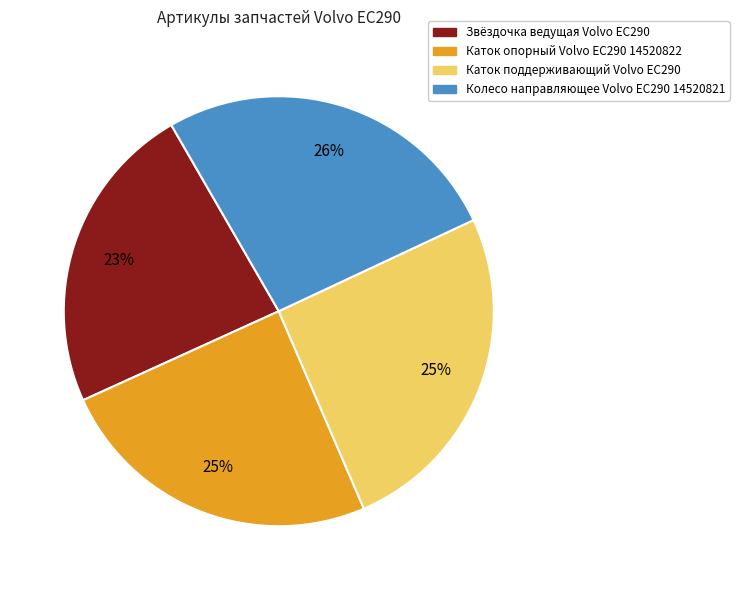

To the nearest percent, what is the difference between the largest and smallest slice percentages?

3%